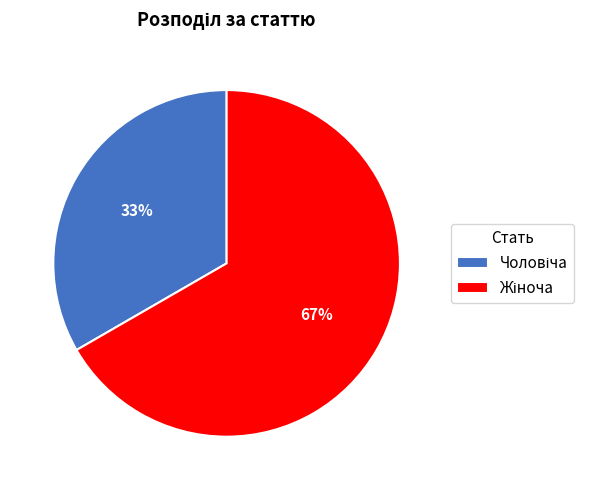

To the nearest percent, what is the average slice percentage?

50%